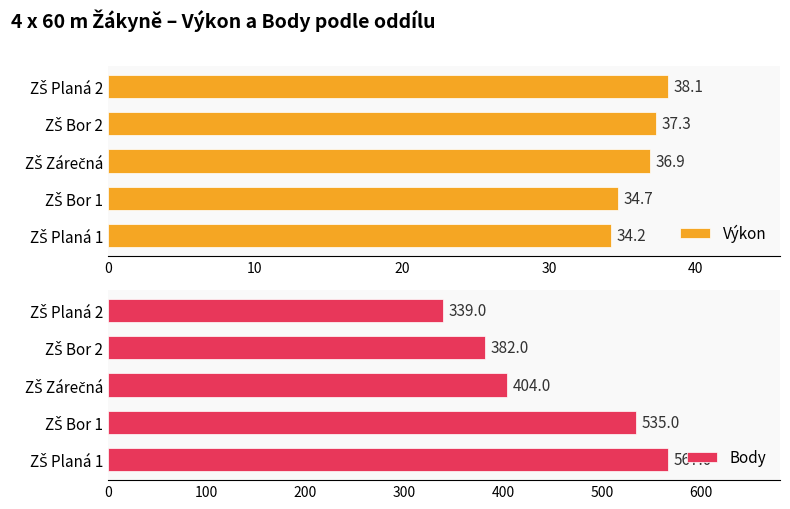

What is the average value of the Body series?

445